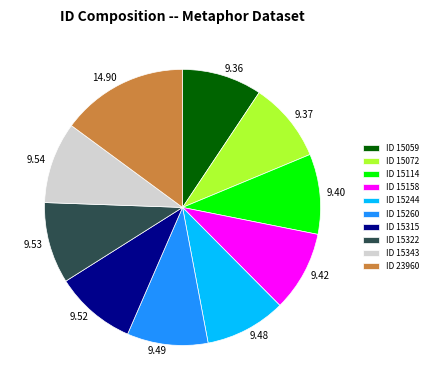

Is there any slice that represents more than half of the pie?

No